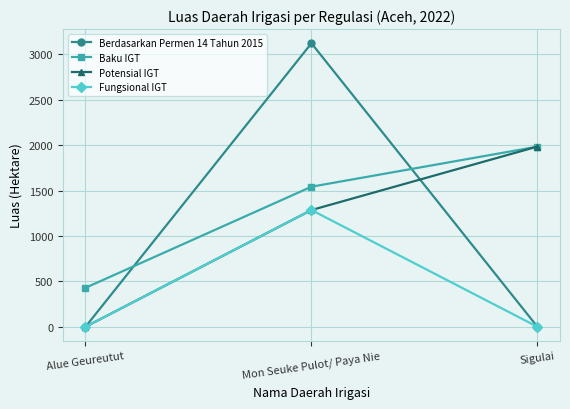

At which label is Potensial IGT closest to 991?

Mon Seuke Pulot/ Paya Nie